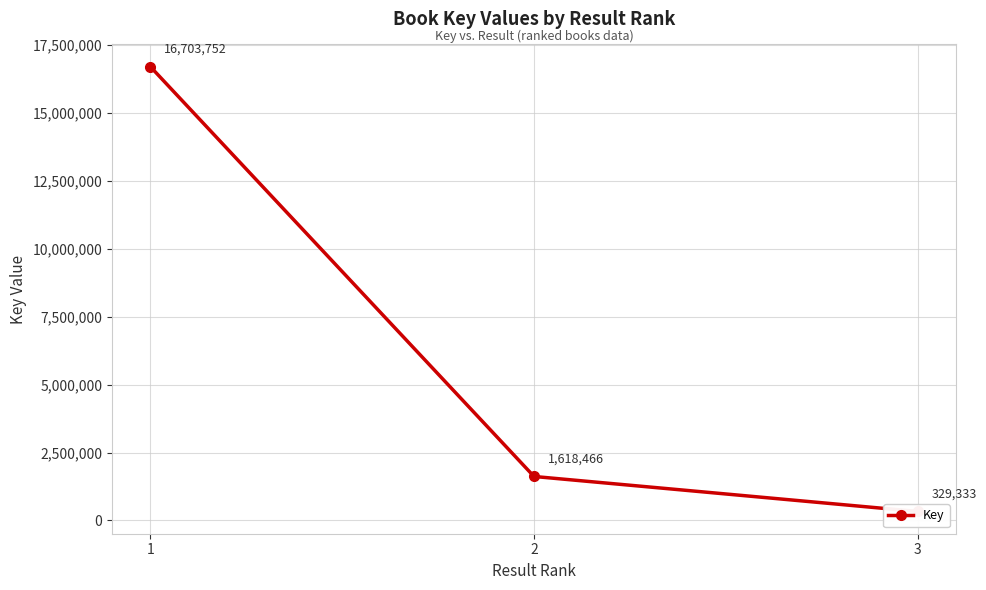

How many series are shown in this chart?

1